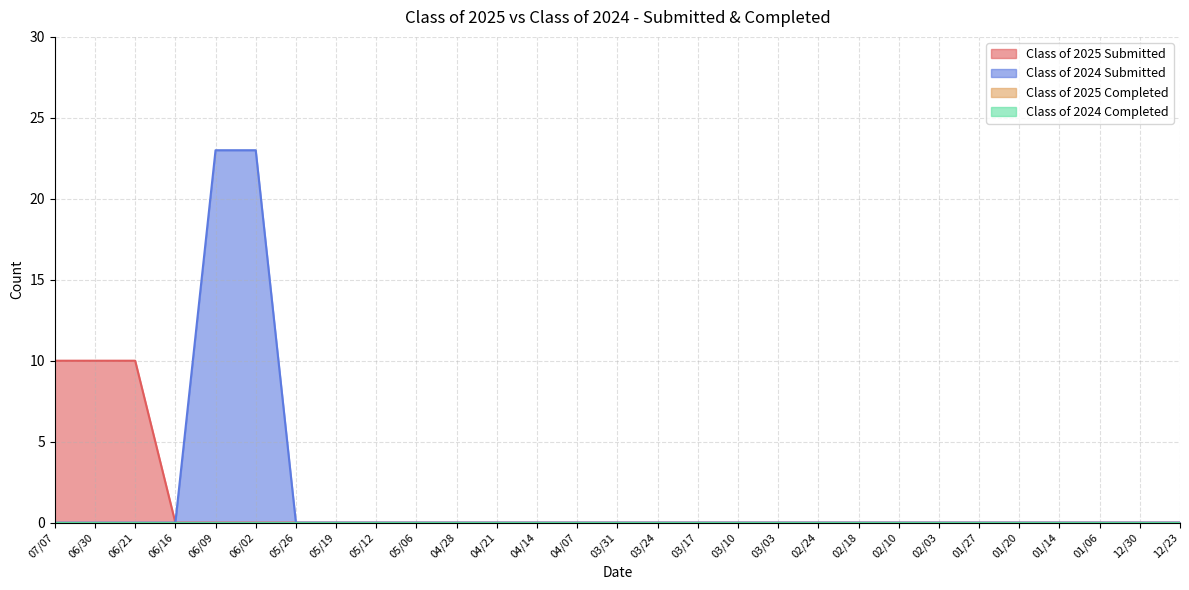

Where is Class of 2025 Submitted nearest to the value 5?

07/07